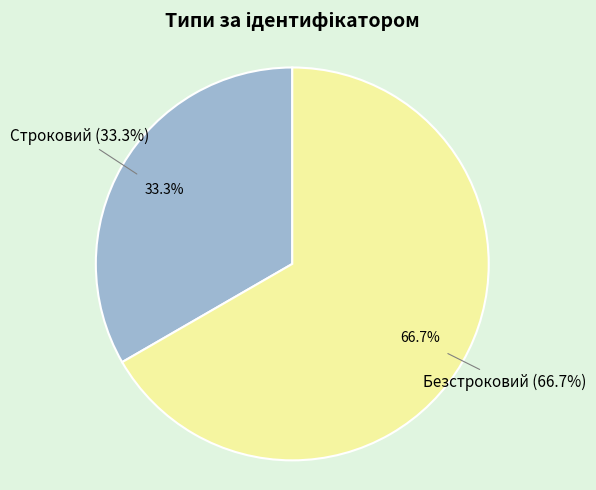

Is there any slice that represents more than half of the pie?

Yes